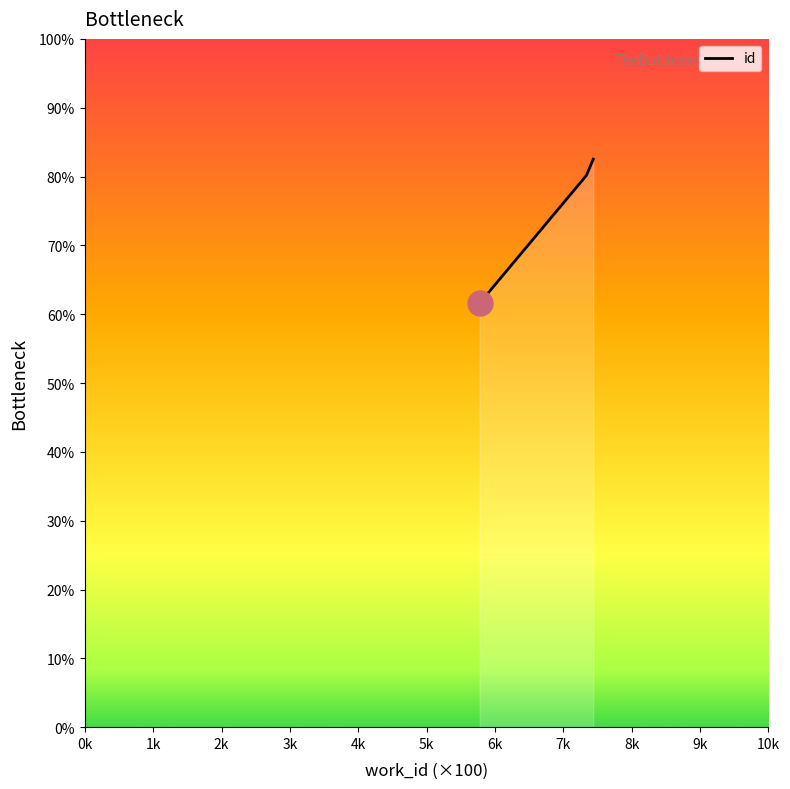

What is the sum of all values?

224.3